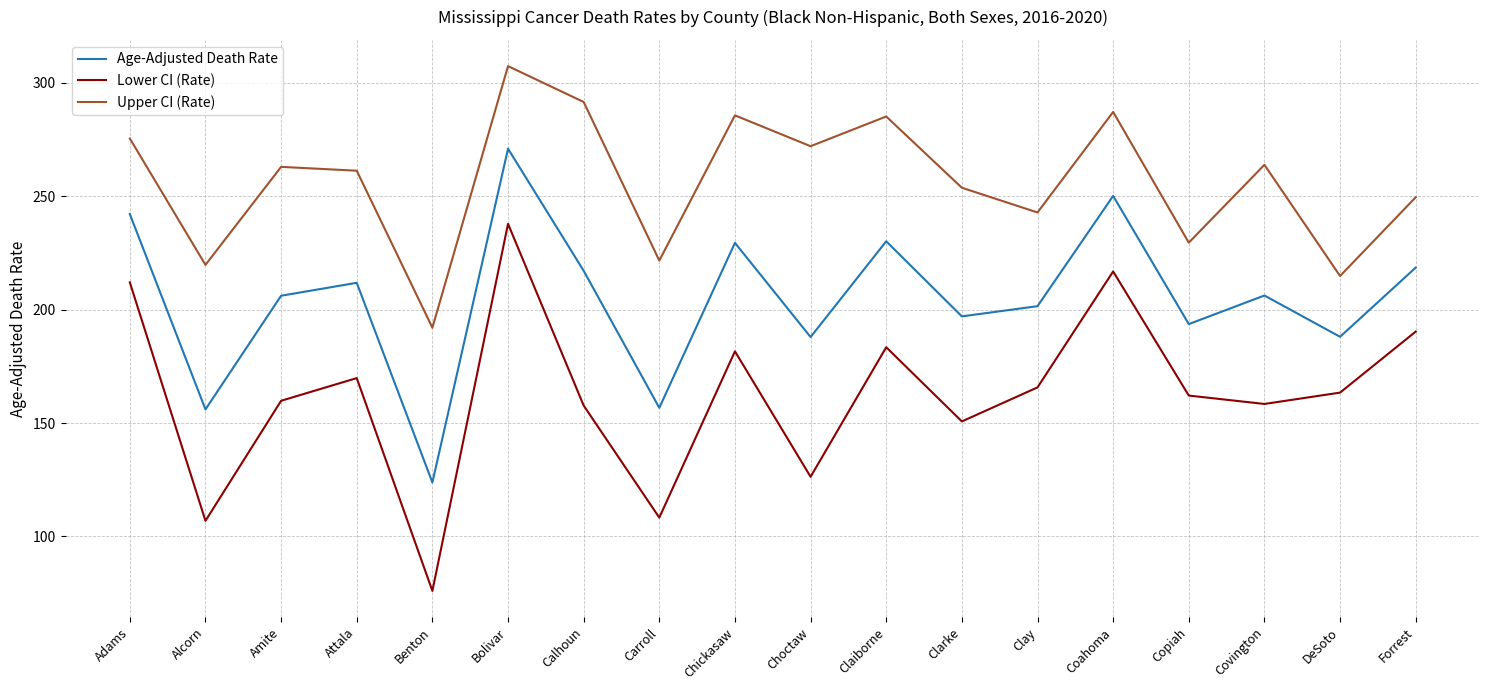

True or false: Upper CI (Rate) and Lower CI (Rate) intersect in this chart.

False